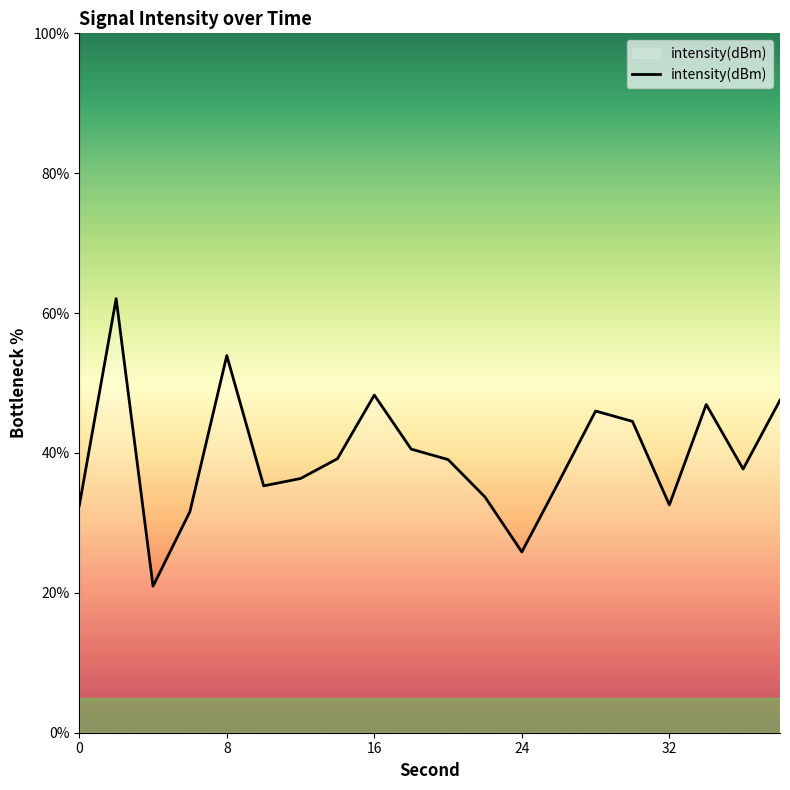

How many values are below 39?

10